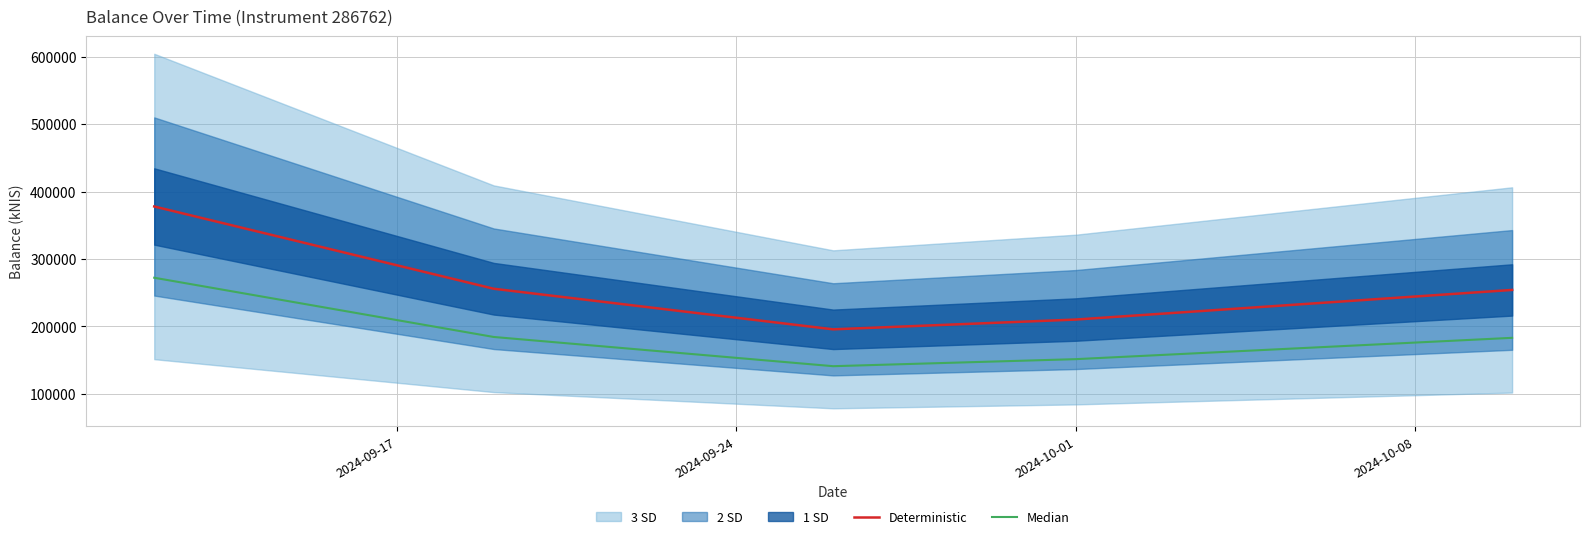

In Deterministic, how many points are lower than both neighbors (excluding endpoints)?

1